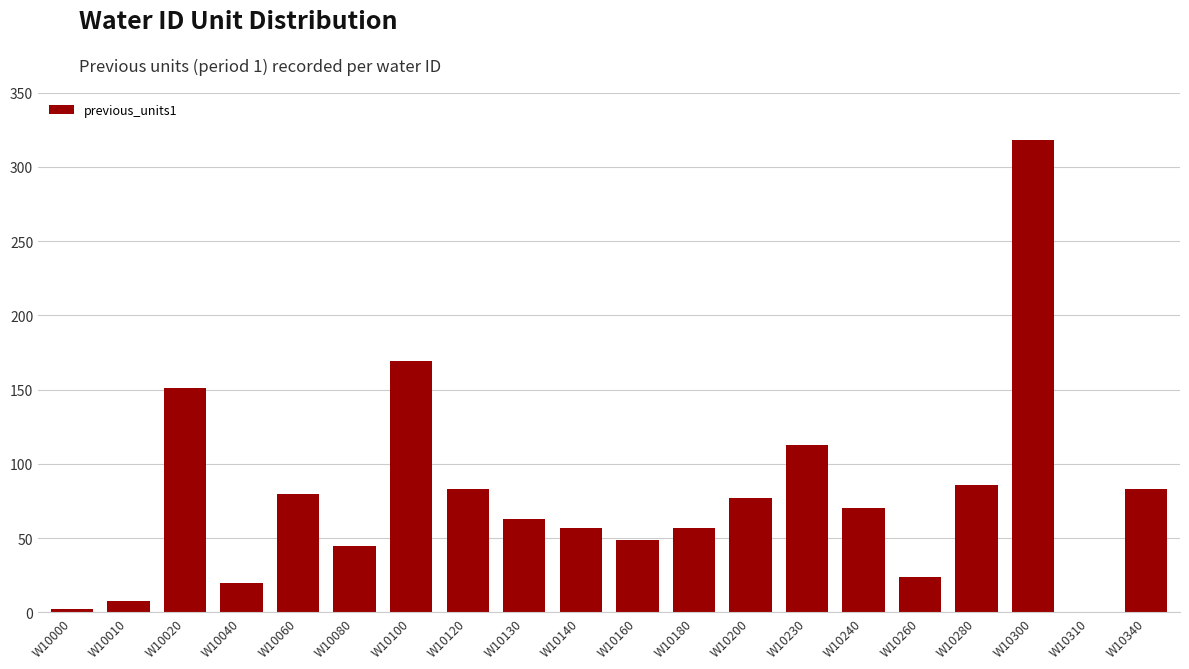

What is the sum of all values?

1555